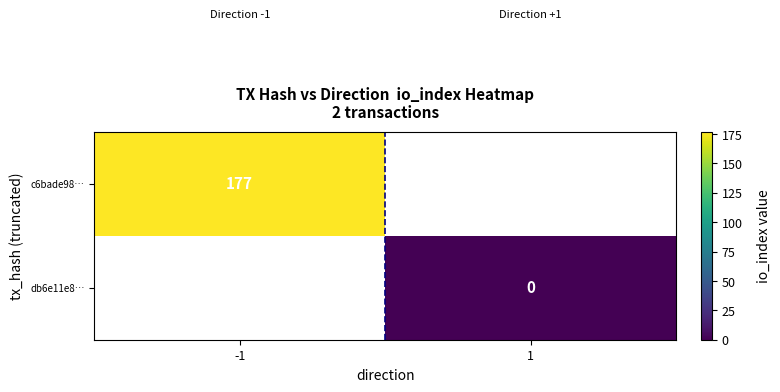

Is it true that c6bade98… equals 236 at -1?

False